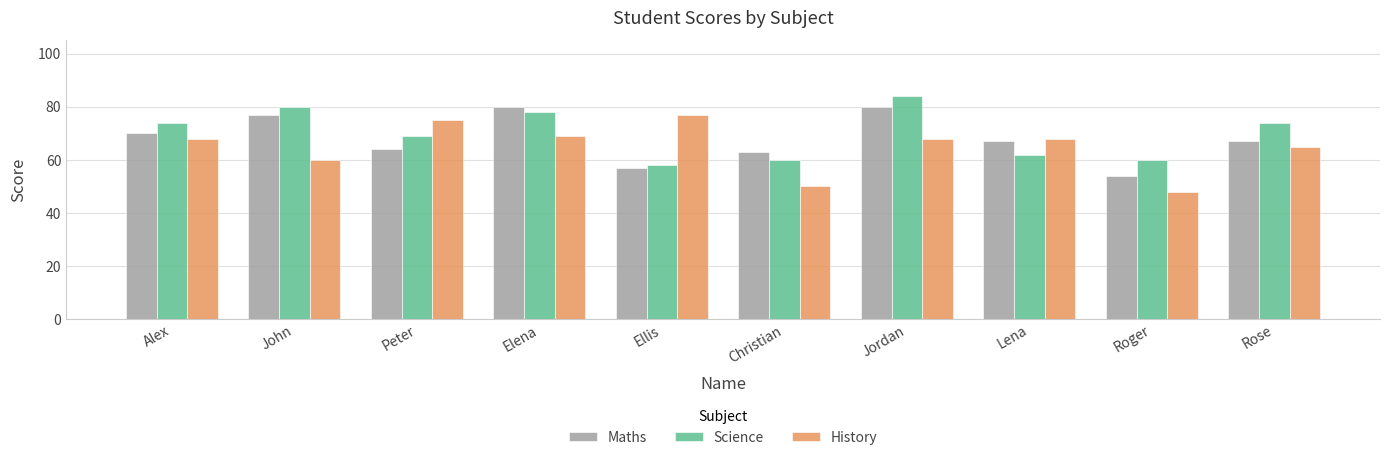

How many categories are shown in the chart?

10